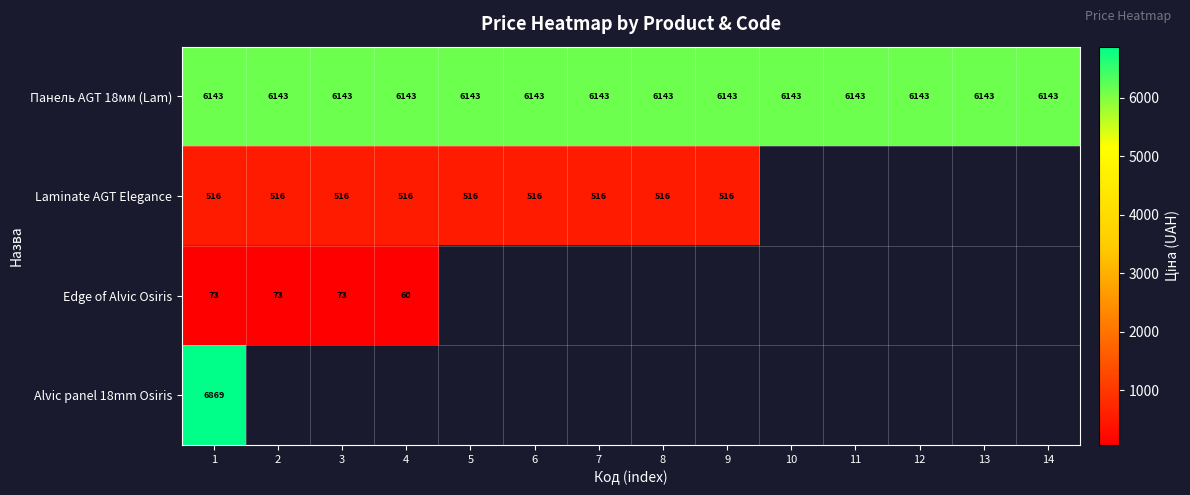

Rank the series by their maximum value, from highest to lowest.

Alvic panel 18mm Osiris, Панель AGT 18мм (Lam), Laminate AGT Elegance, Edge of Alvic Osiris